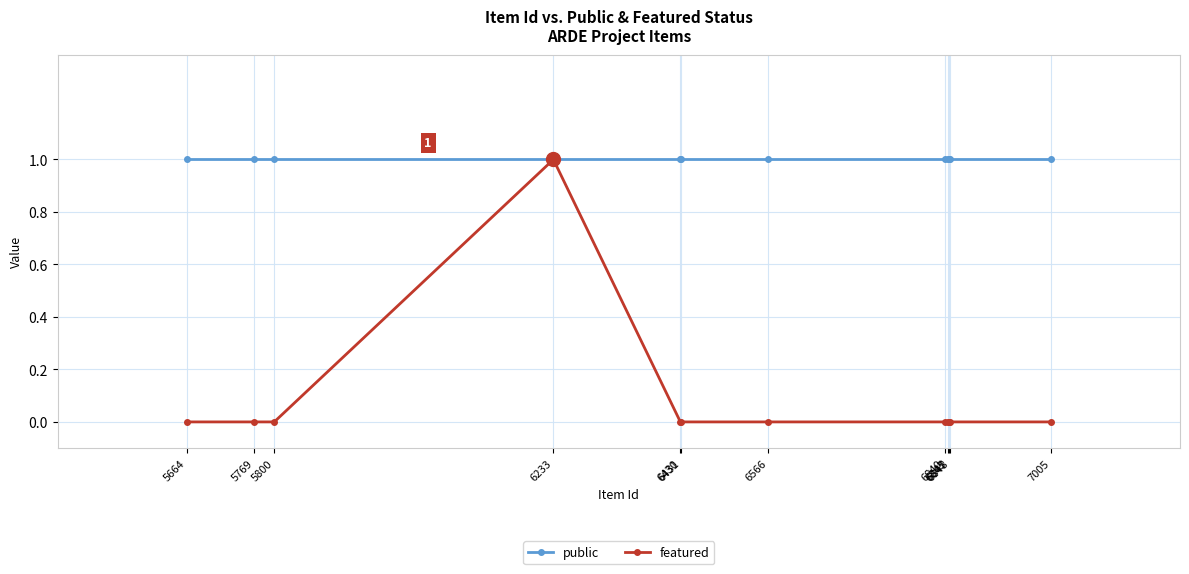

List the series in order of their overall mean, highest first.

public, featured